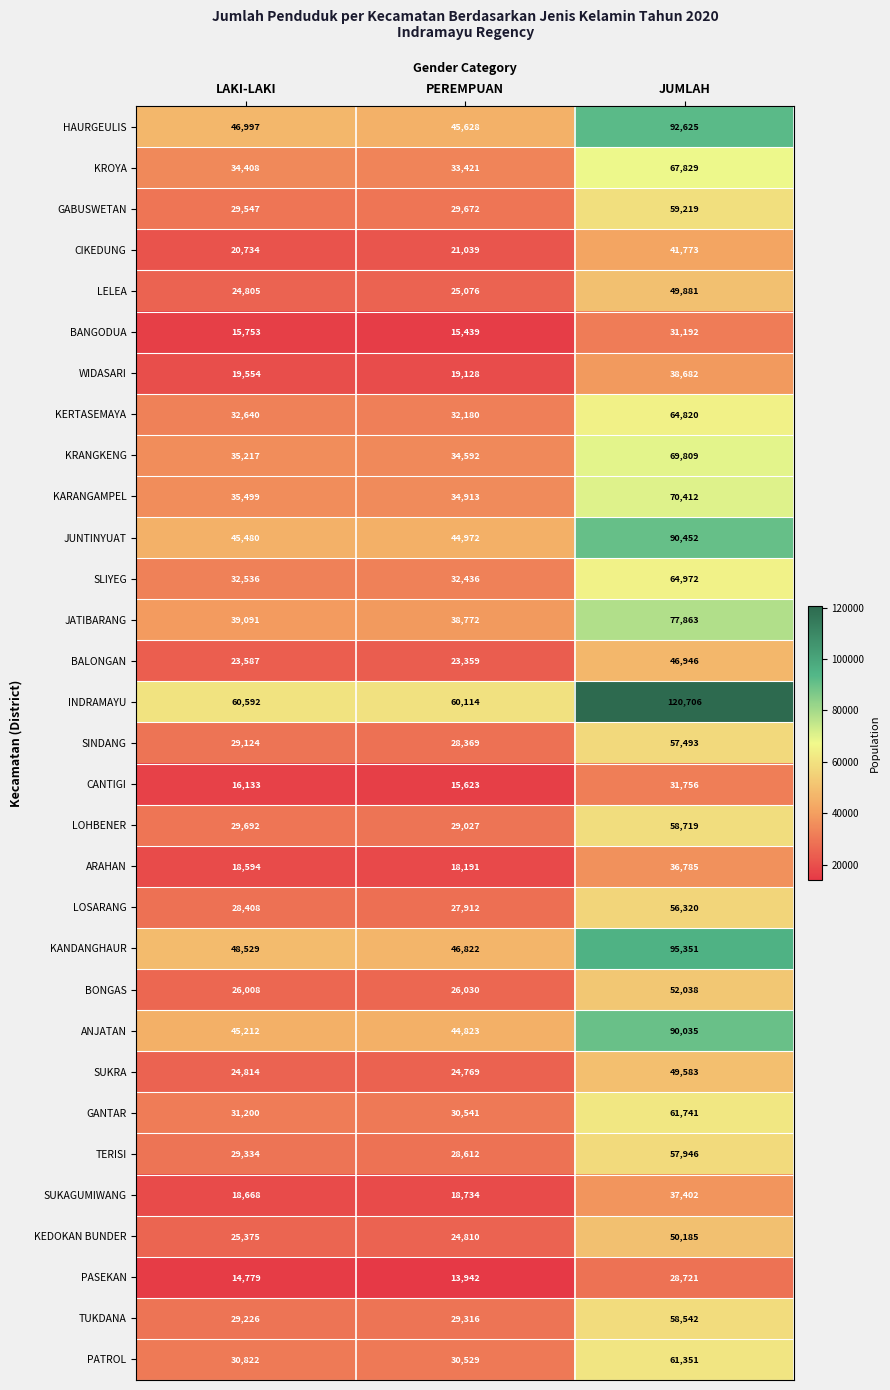

What is the sum of all KANDANGHAUR values?

190702